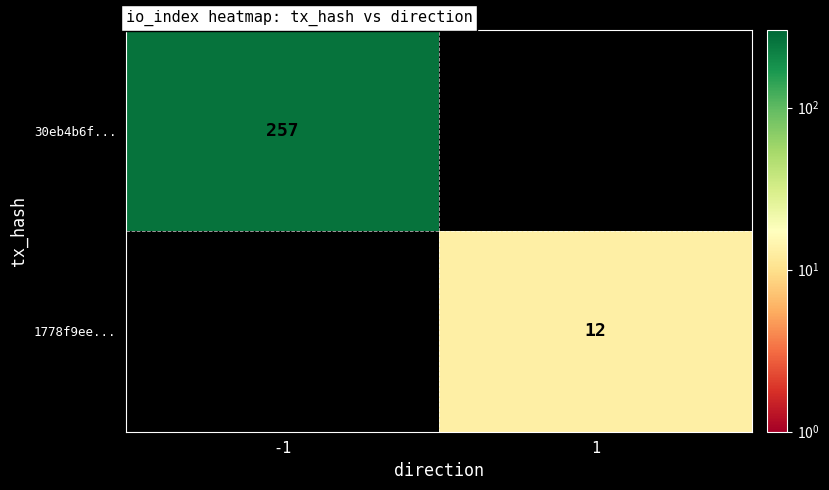

Which category has the highest value across all series?

-1